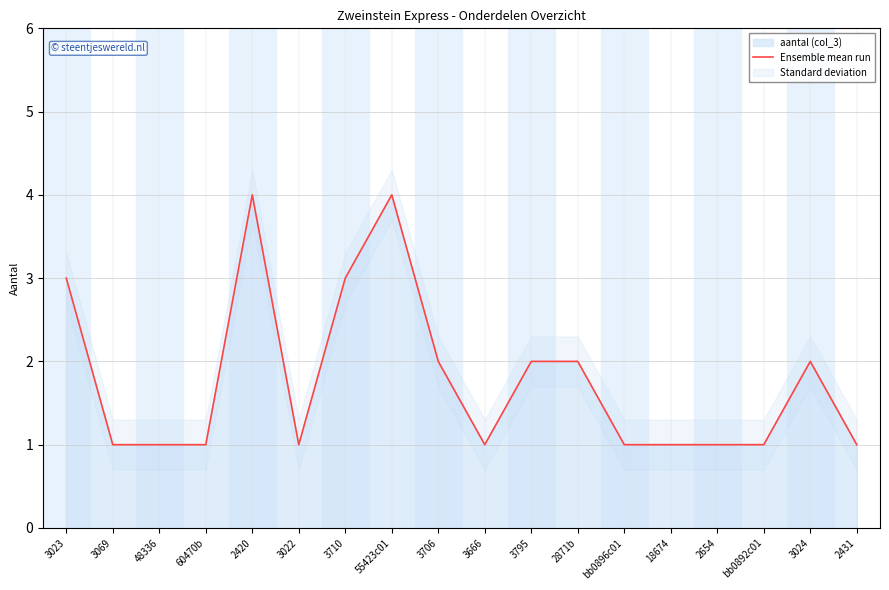

What is the average value?

2